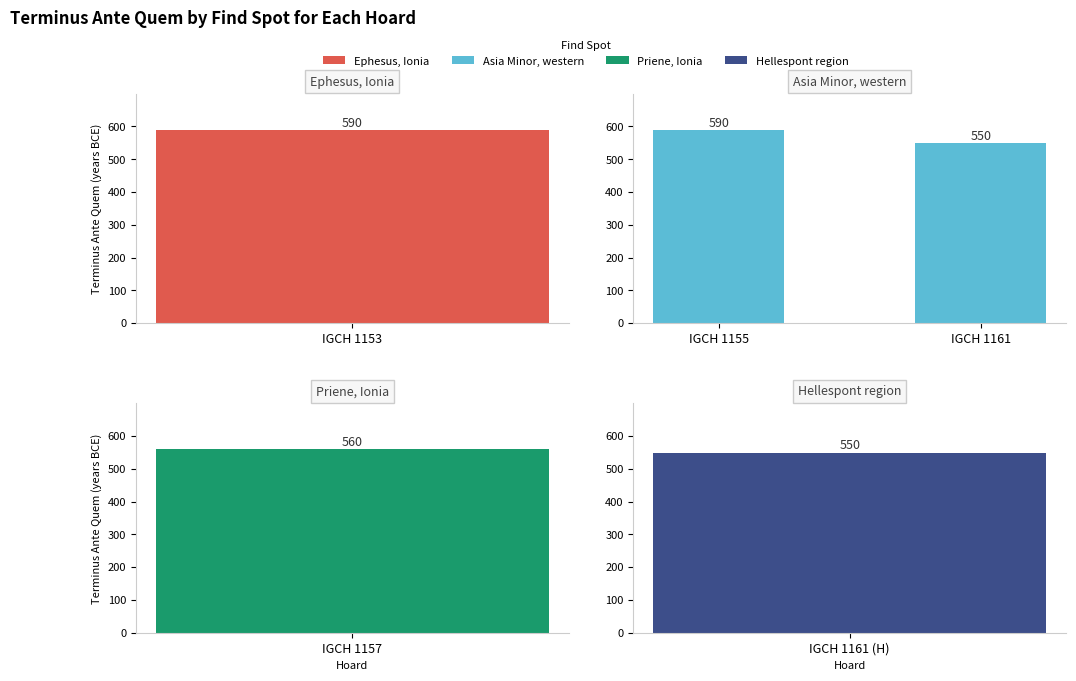

What position from the right is 1?

1